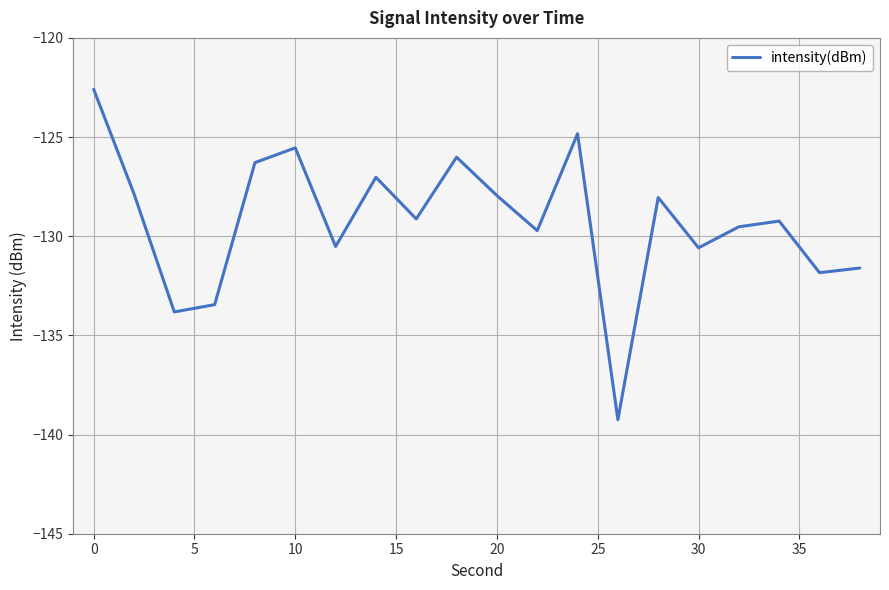

True or false: there are more than 2 points higher than both neighbors.

True